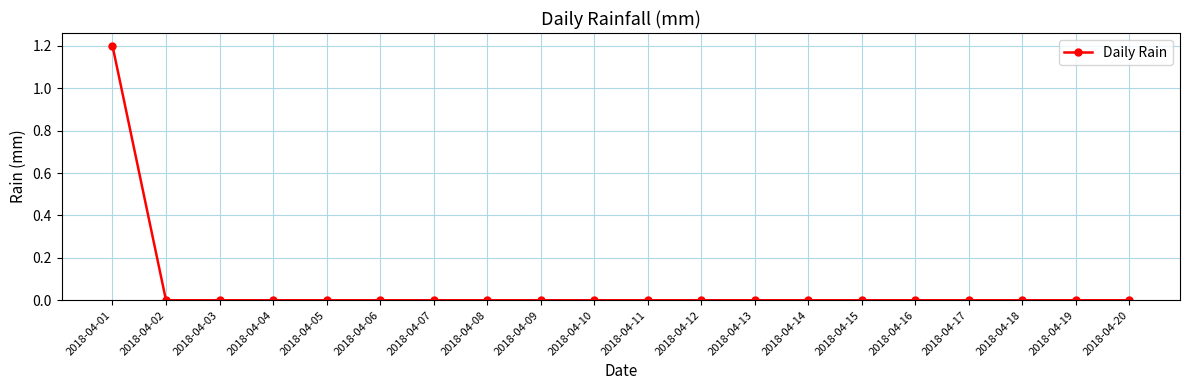

What is the sum of all values?

1.2